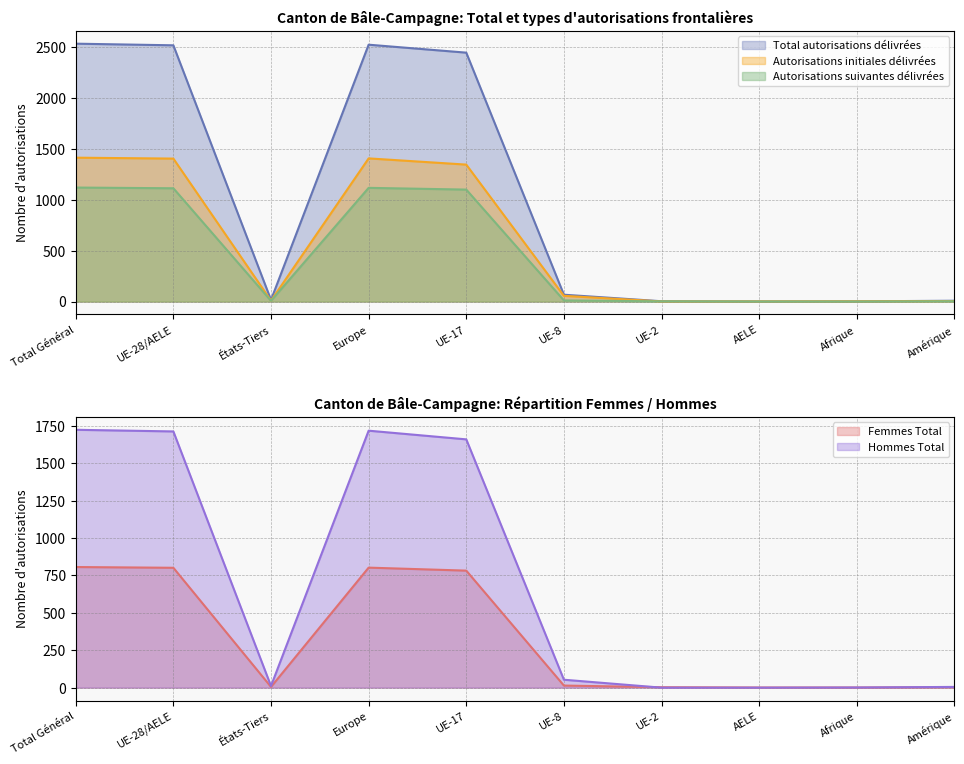

At how many categories does at least one series exceed 1323?

4